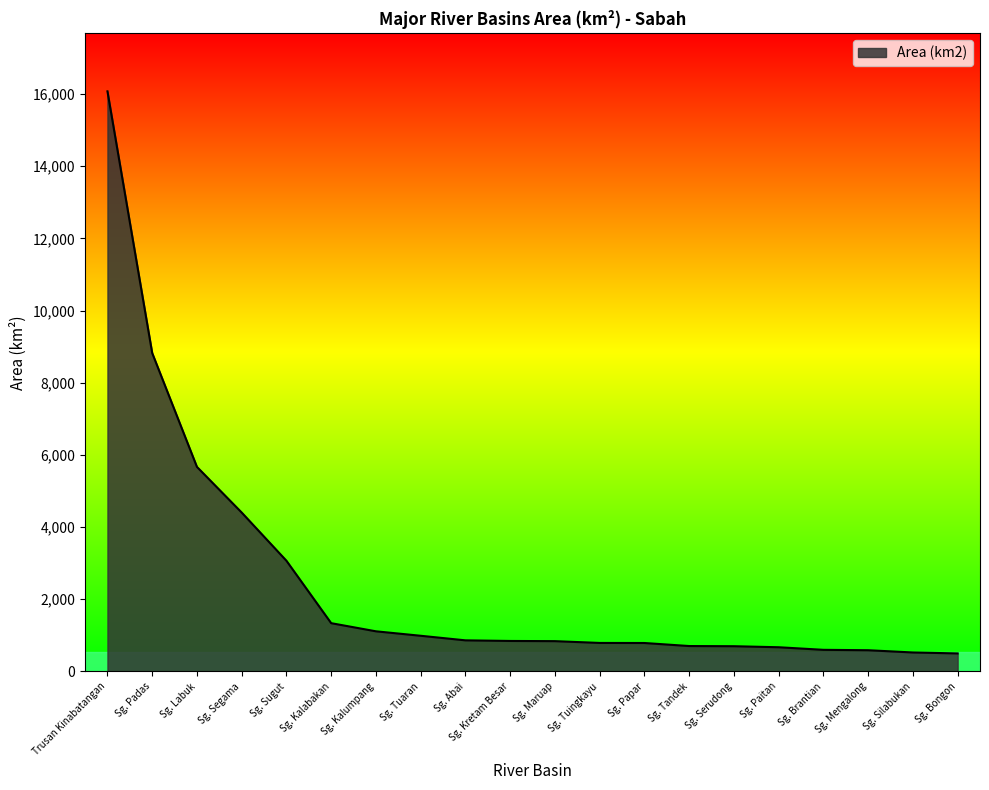

Does the chart display data point markers on the line(s)?

No